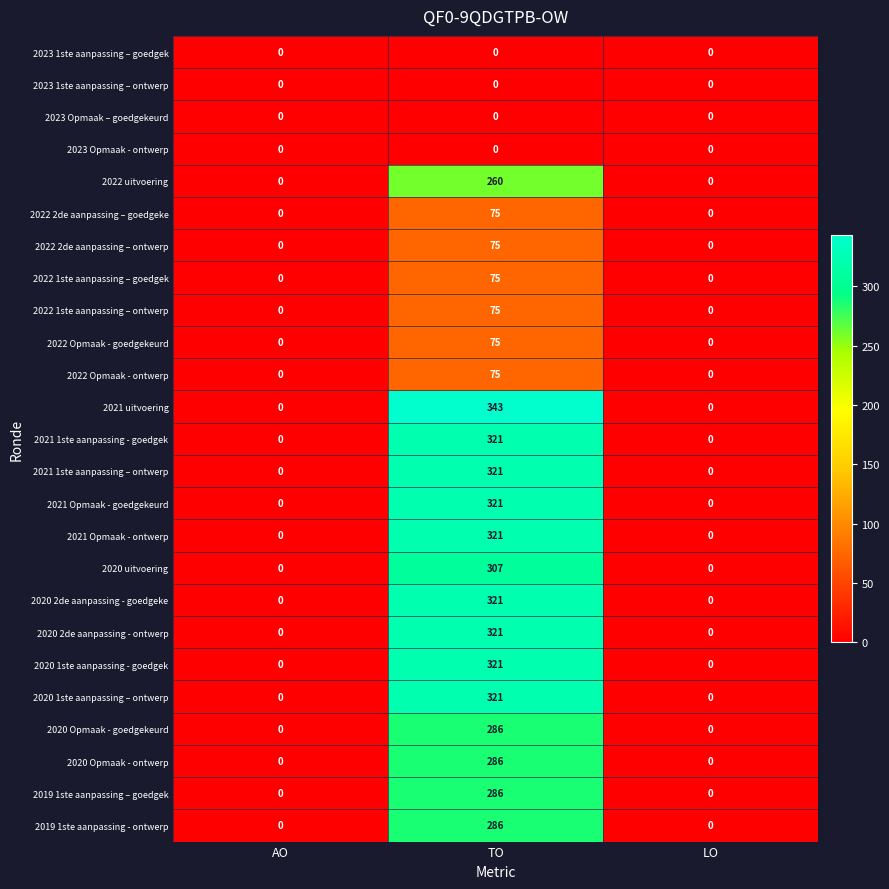

At how many categories does at least one series exceed 103?

1